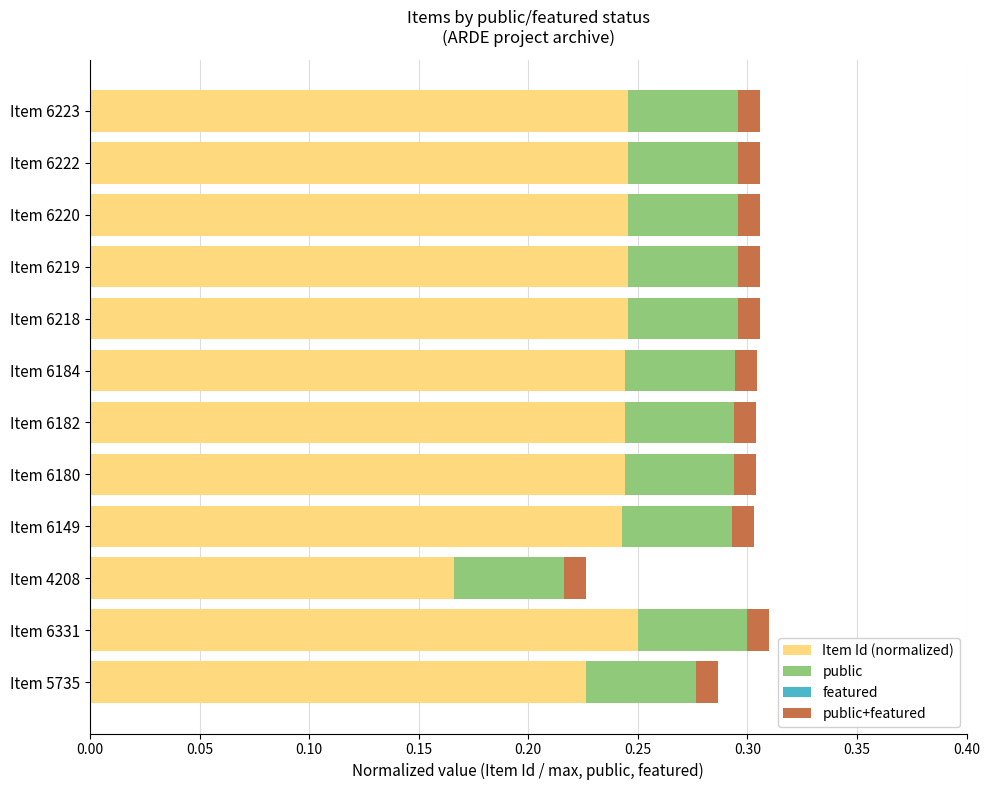

What is the total value across all series at Item 6331?

0.3